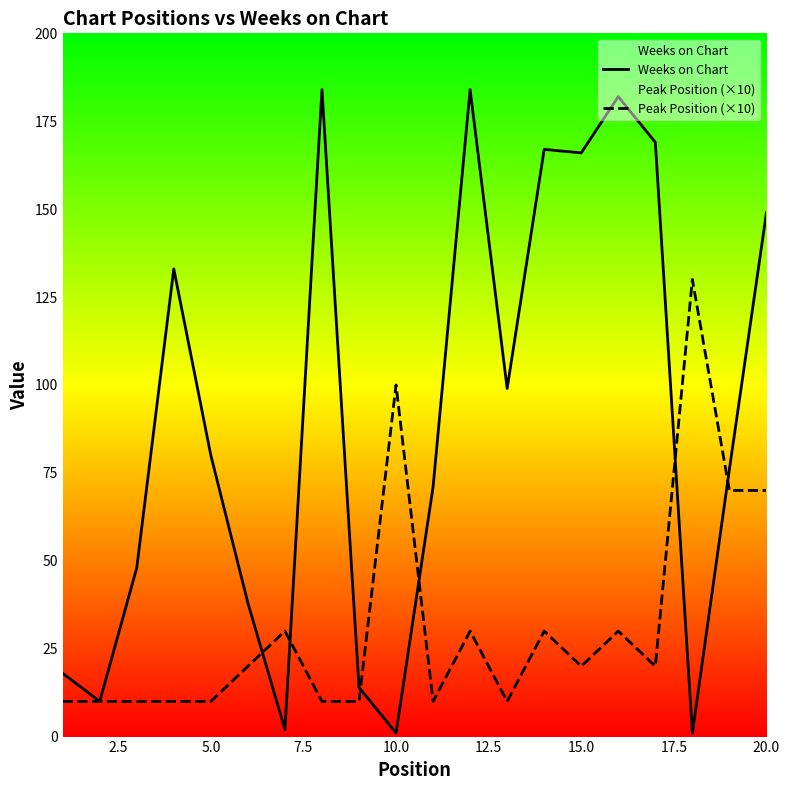

Which series has the largest total across all categories?

Weeks on Chart